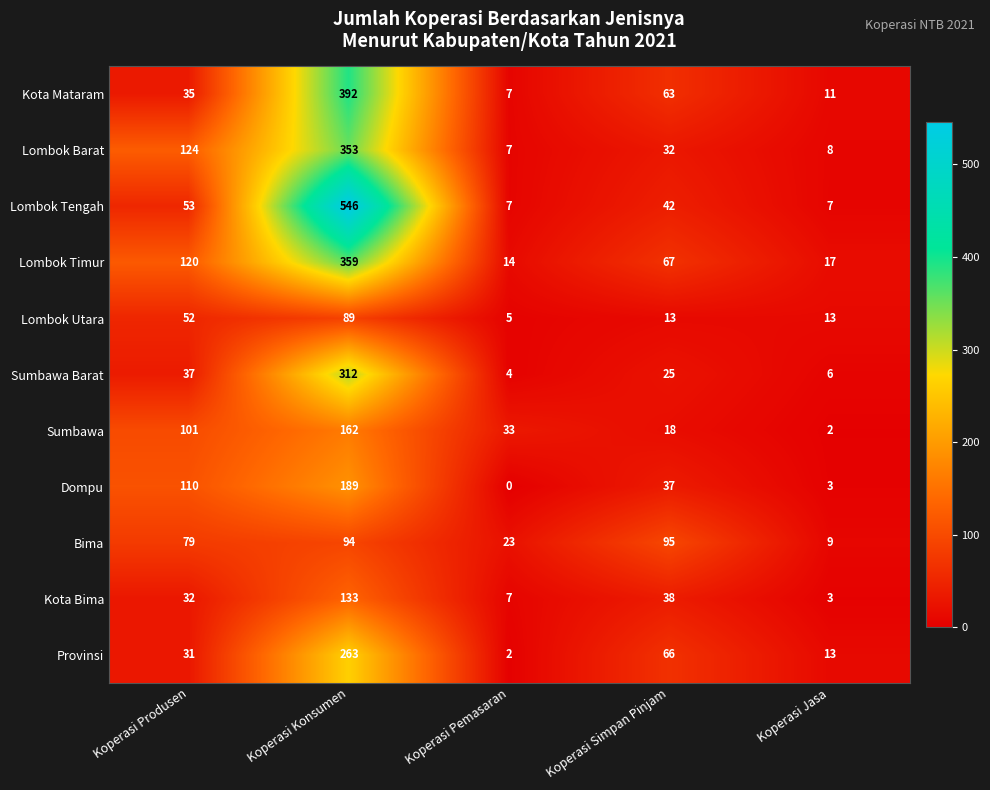

At which label does Kota Mataram reach its peak?

Koperasi Konsumen